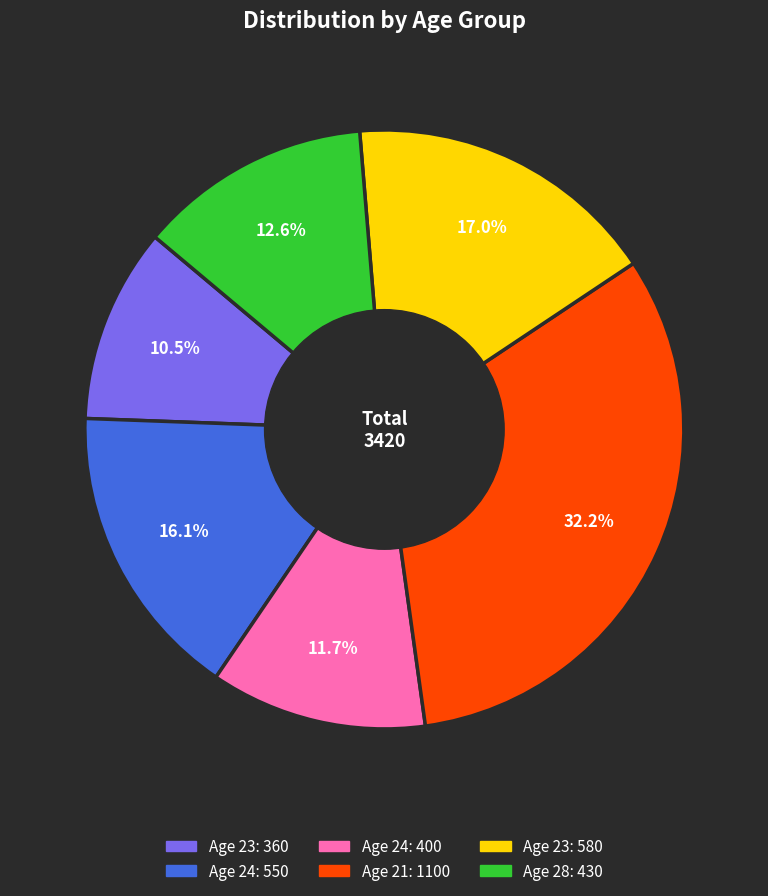

Is there a majority slice in this chart?

No